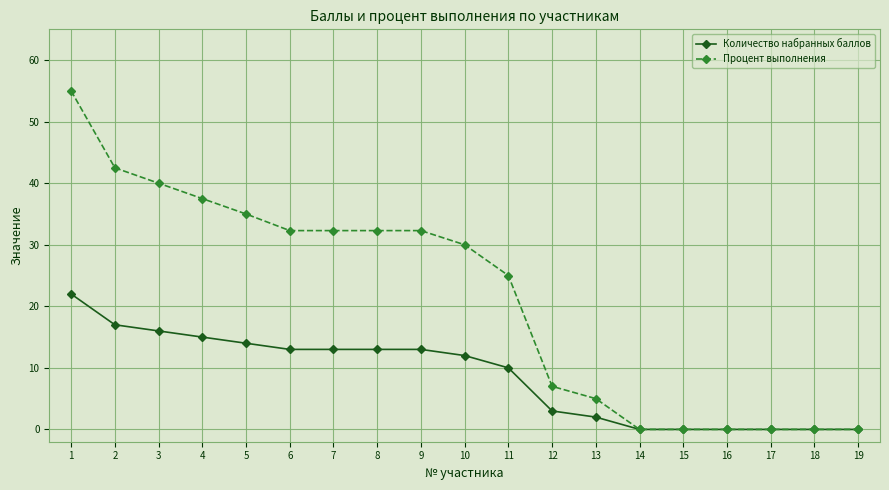

Is the value of Количество набранных баллов at 13 greater than the value of Процент выполнения at 3?

No